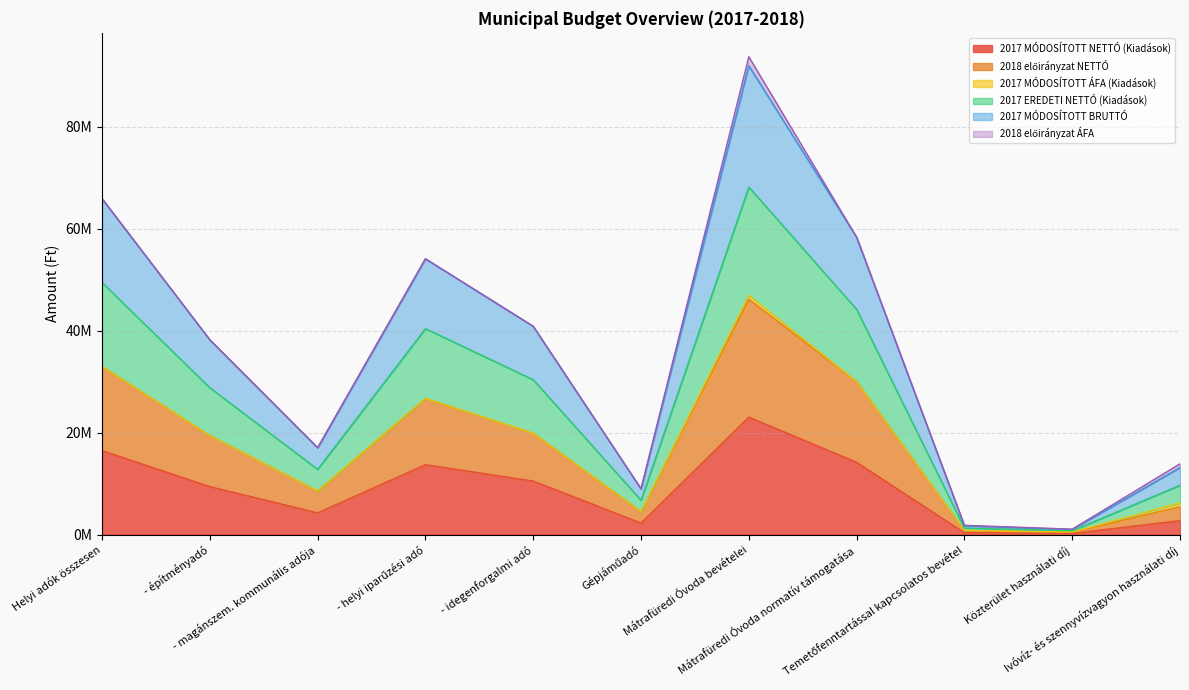

What is the value of the 2017 MÓDOSÍTOTT NETTÓ (Kiadások) point at the 4th from the left?

13700000